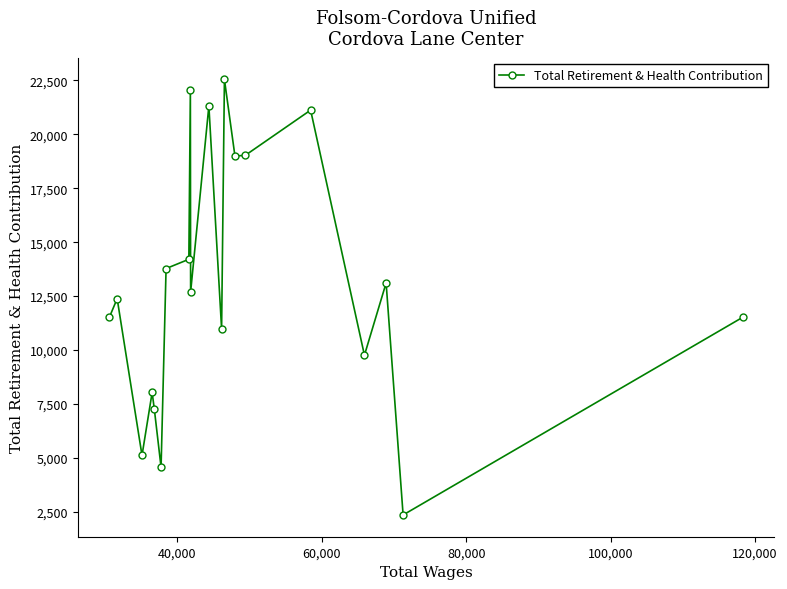

What is the minimum value shown in the chart?

2351